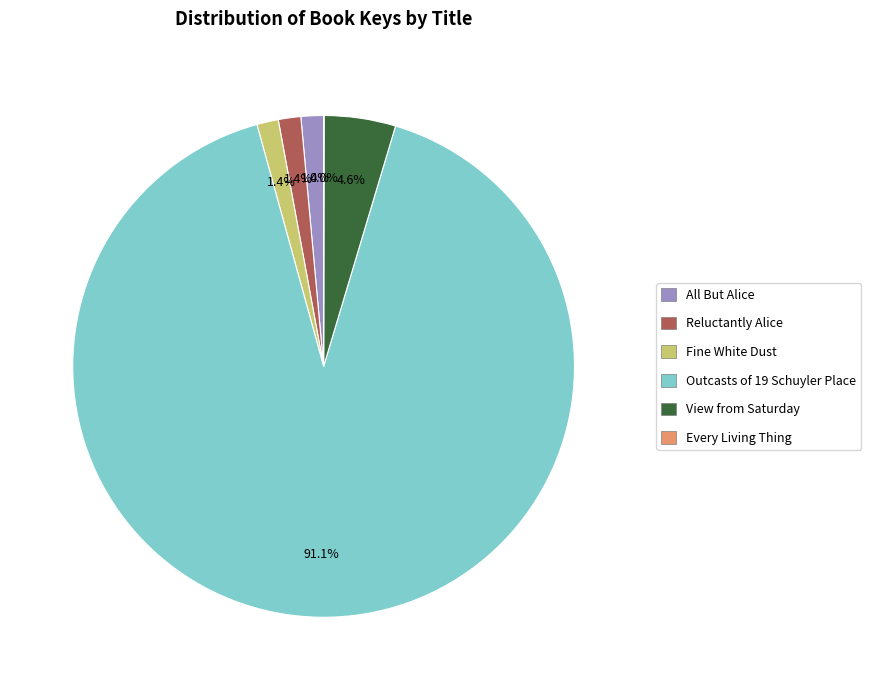

What is the ratio of the value at All But Alice to the value at Reluctantly Alice?

1.0